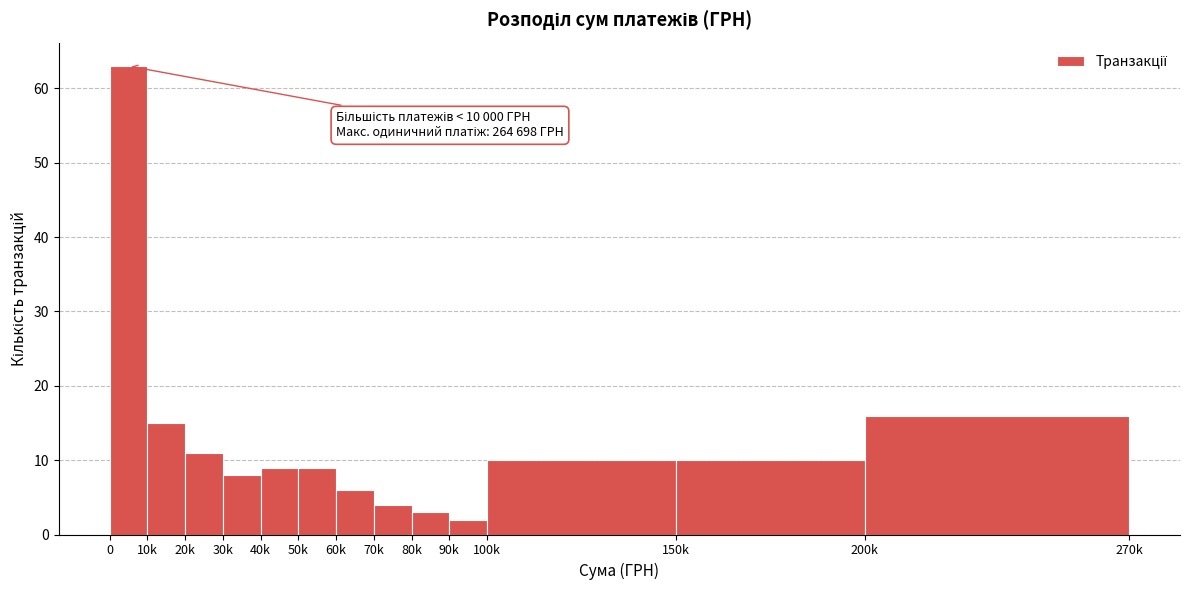

Reading right to left, transcribe all the data shown in this chart.

16	10	10	2	3	4	6	9	9	8	11	15	63